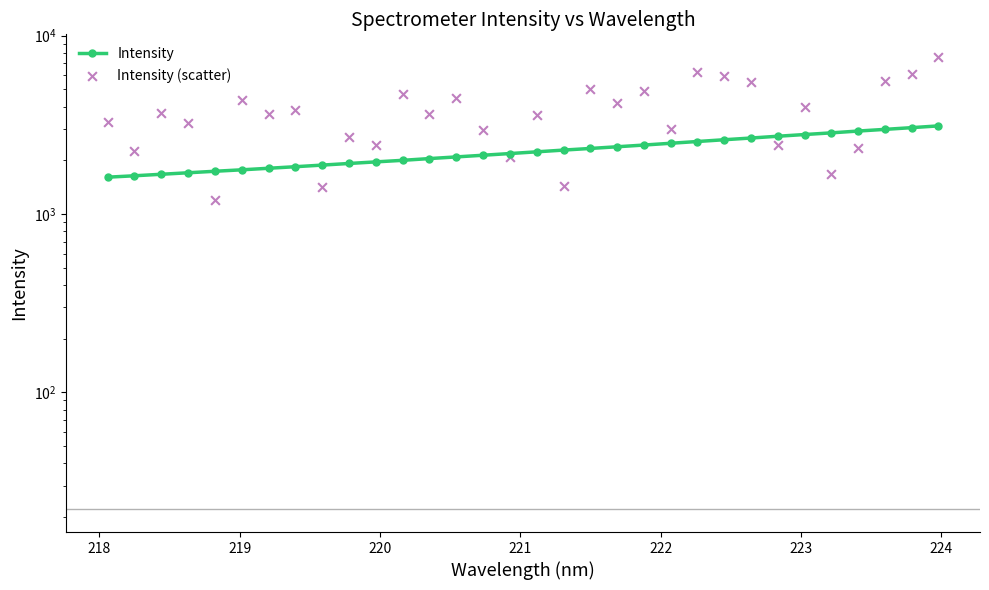

Which series has the largest total across all categories?

Intensity (scatter)